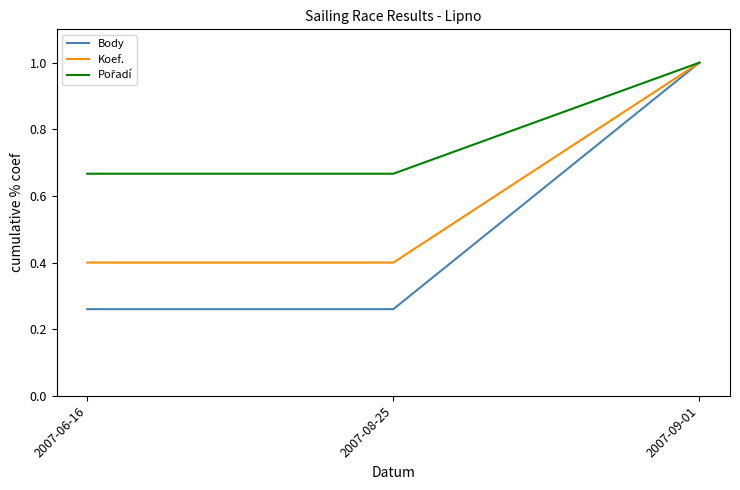

What is the total value across all series at 2007-09-01?

3.0